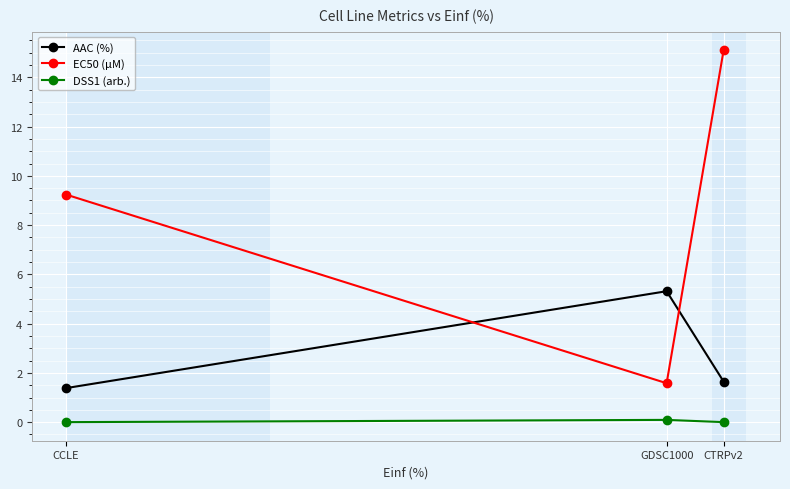

At which category is the sum across all series the highest?

CTRPv2